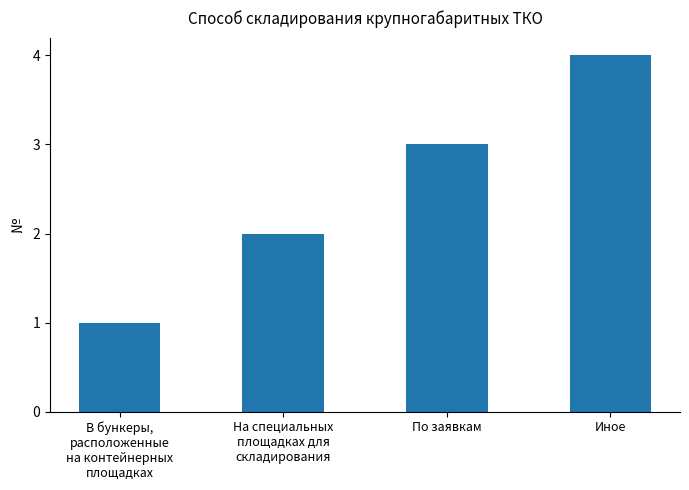

What is the sum of the values at В бункеры,
расположенные
на контейнерных
площадках and На специальных
площадках для
складирования?

3